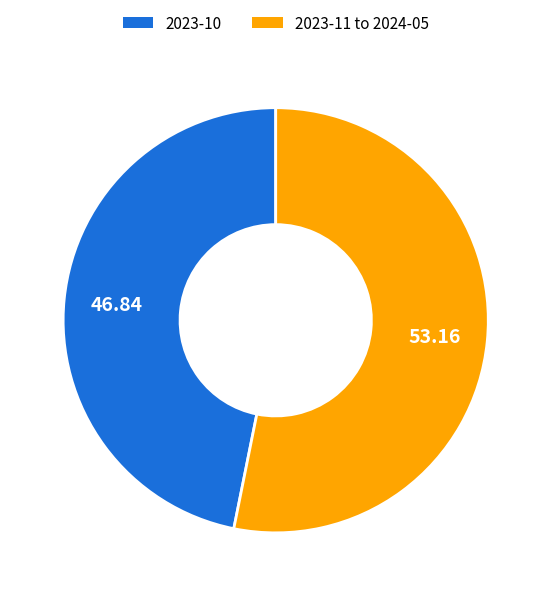

Does any single category account for the majority?

Yes